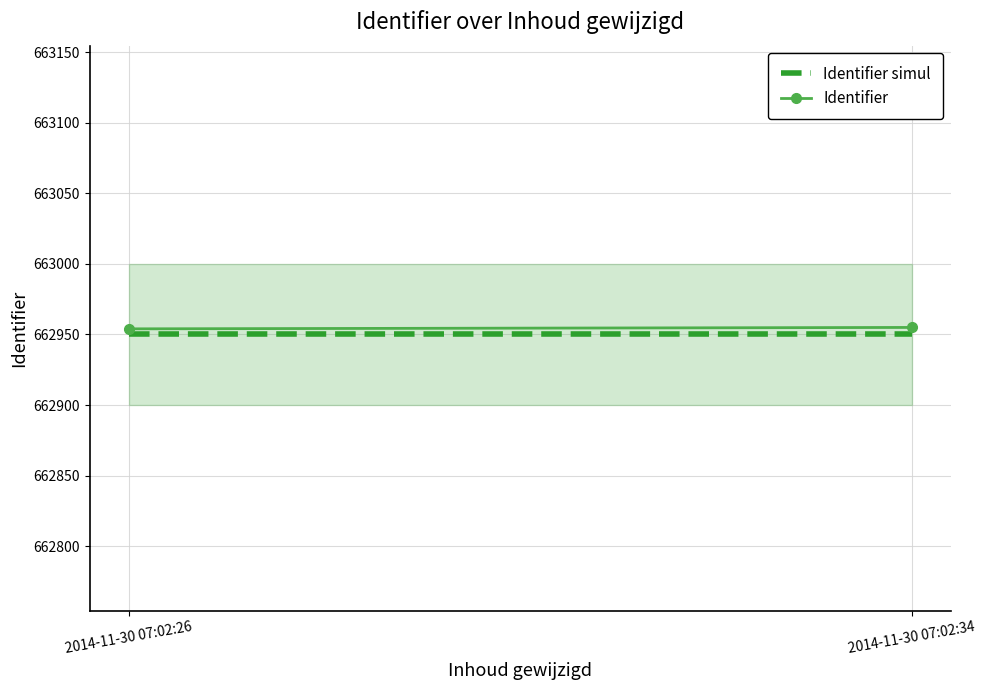

The value of Identifier simul at 2014-11-30 07:02:26 is 662950. True or false?

True